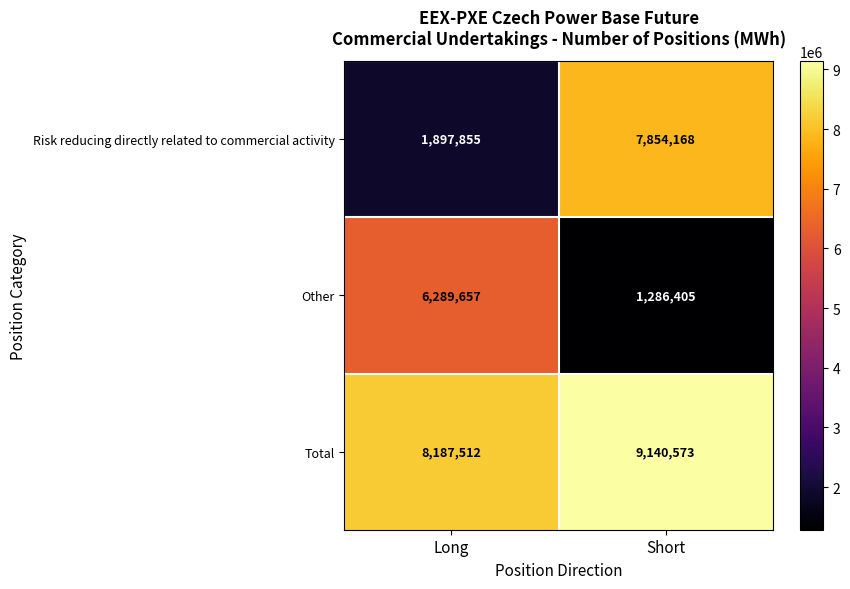

At how many categories does at least one series exceed 4888442?

2